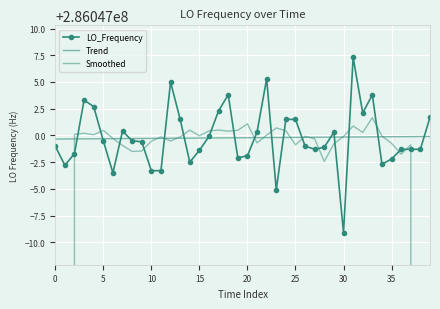

What is the sum of all LO_Frequency values?

11441879991.2